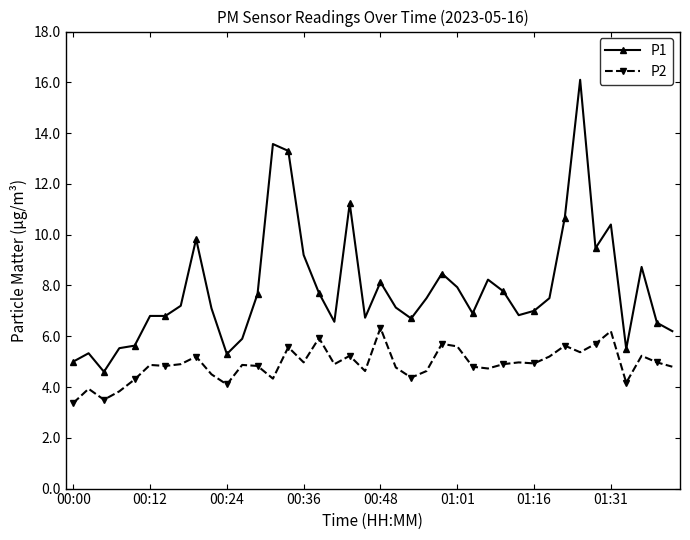

True or false: P2 and P1 cross at least once.

False